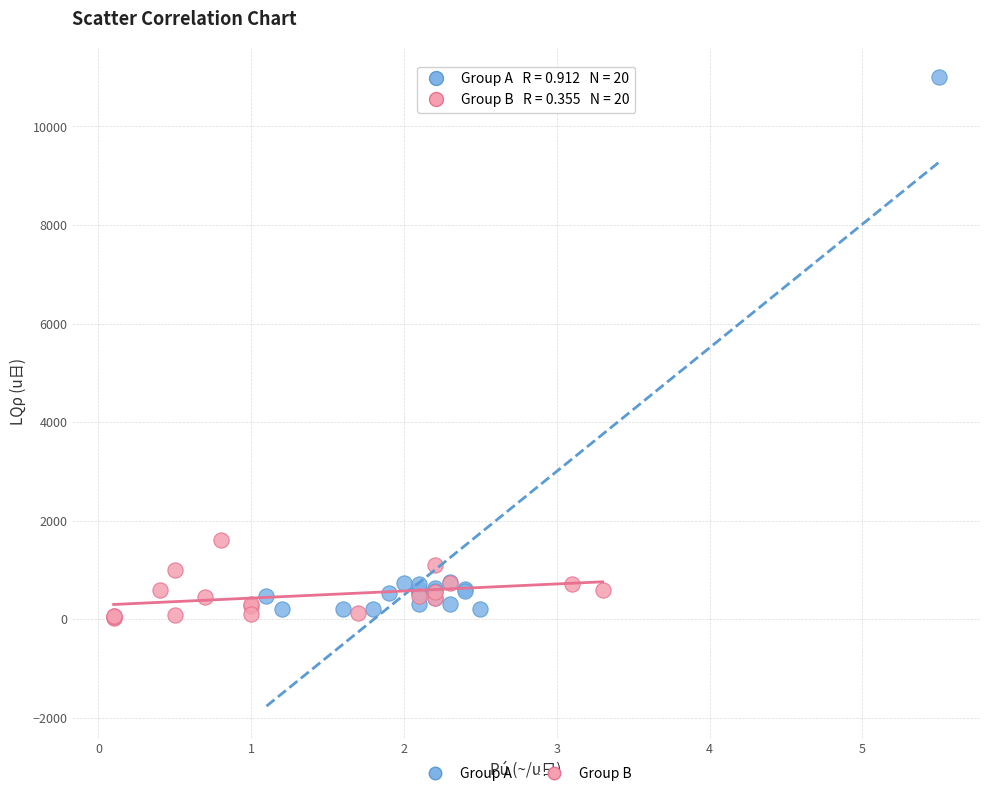

Which series has the largest Y range (max minus min)?

Group A